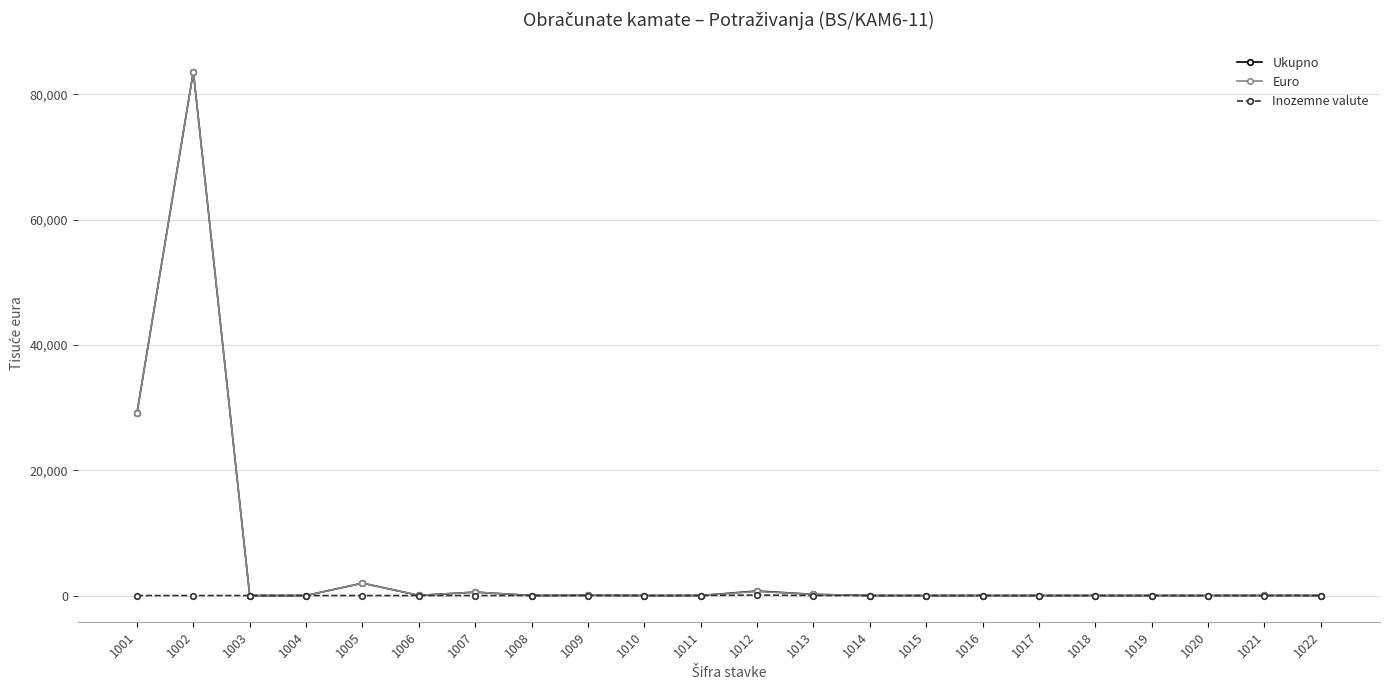

The value of Inozemne valute at 1004 is 0. True or false?

True